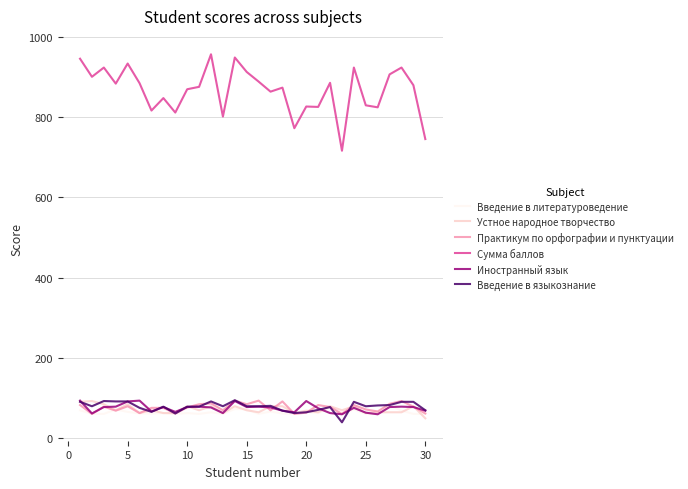

True or false: Иностранный язык has more than 1 interior local peaks.

True